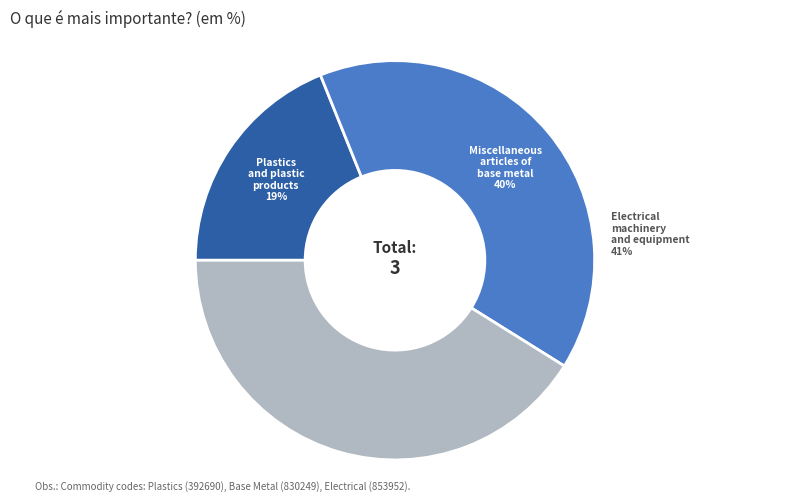

What percentage is NOT represented by Electrical machinery and equipment?

58.9%